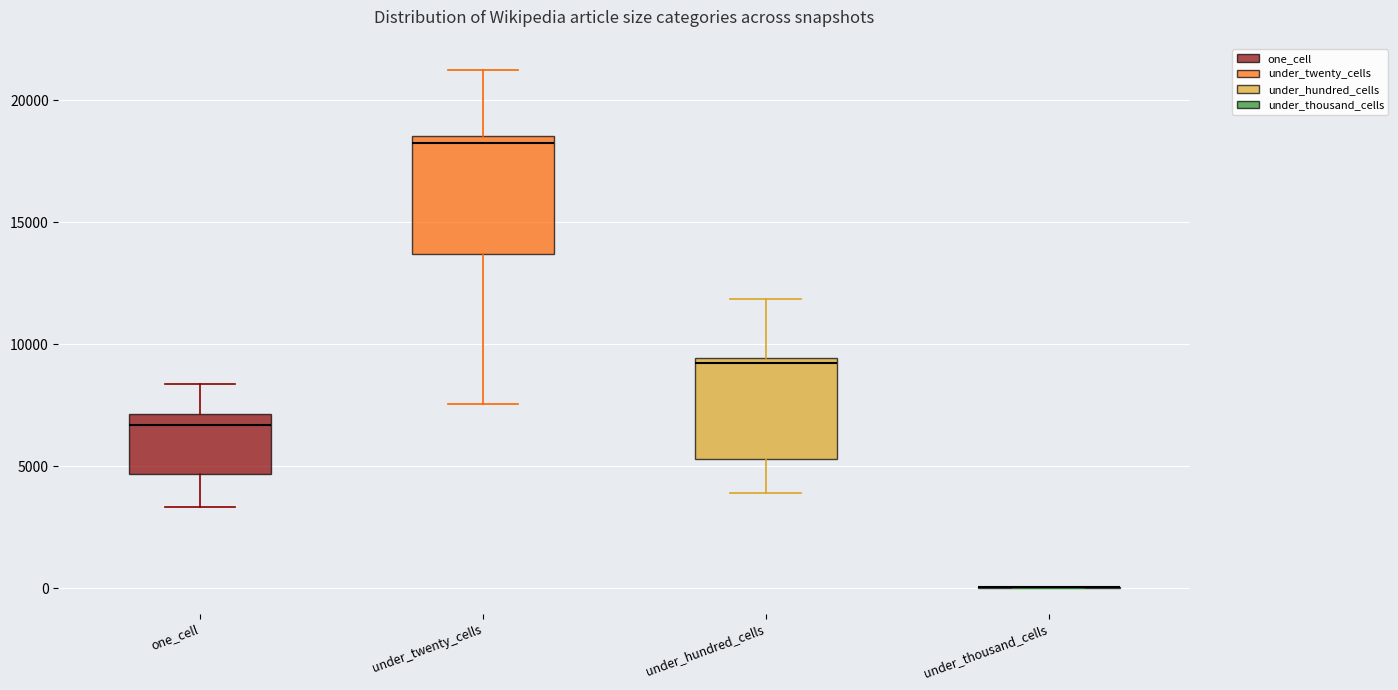

Reading left to right, read every box against the y-axis: the position of its median line, the range the box covers, and the ends of its whiskers. The values are not printed on the chart, so give them approximately, as read against the axis.

one_cell: median 6500, box 4500 to 7000, whiskers 3500 to 8500
under_twenty_cells: median 18000, box 13500 to 18500, whiskers 7500 to 21500
under_hundred_cells: median 9000, box 5500 to 9500, whiskers 4000 to 12000
under_thousand_cells: box collapsed to a line at 0, whiskers 0 to 0